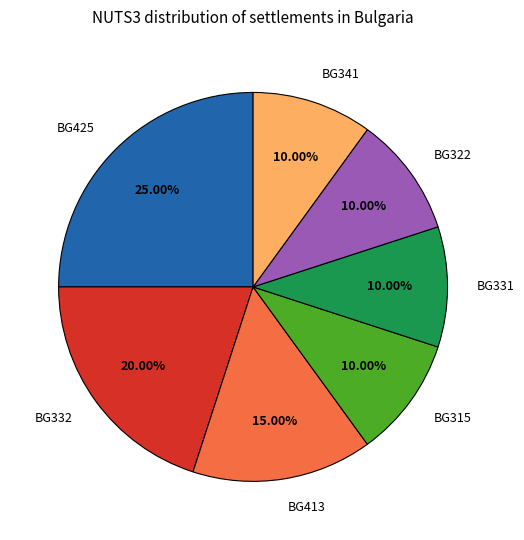

Count the number of slices in the pie.

7